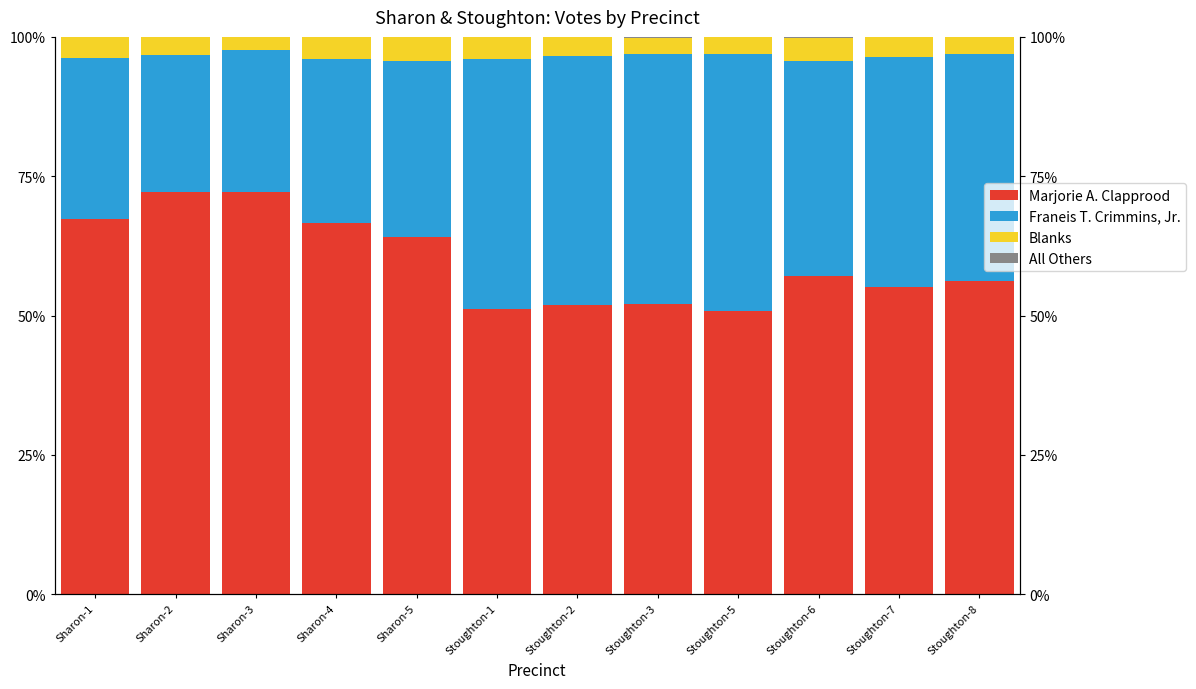

What is the label of the 5th bar from the right?

Stoughton-3